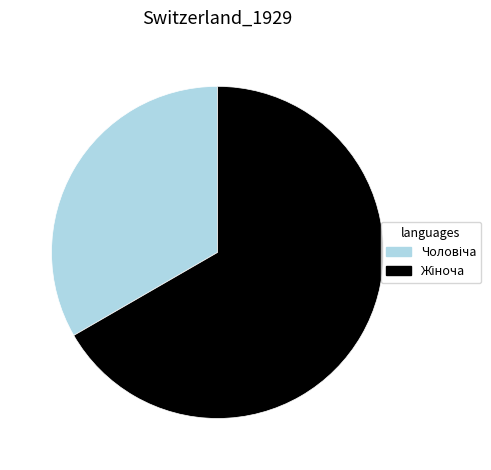

Is there a majority slice in this chart?

Yes